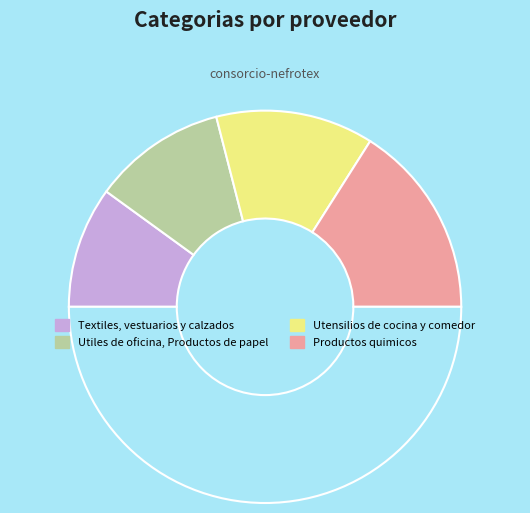

How many segments does this pie chart have?

5